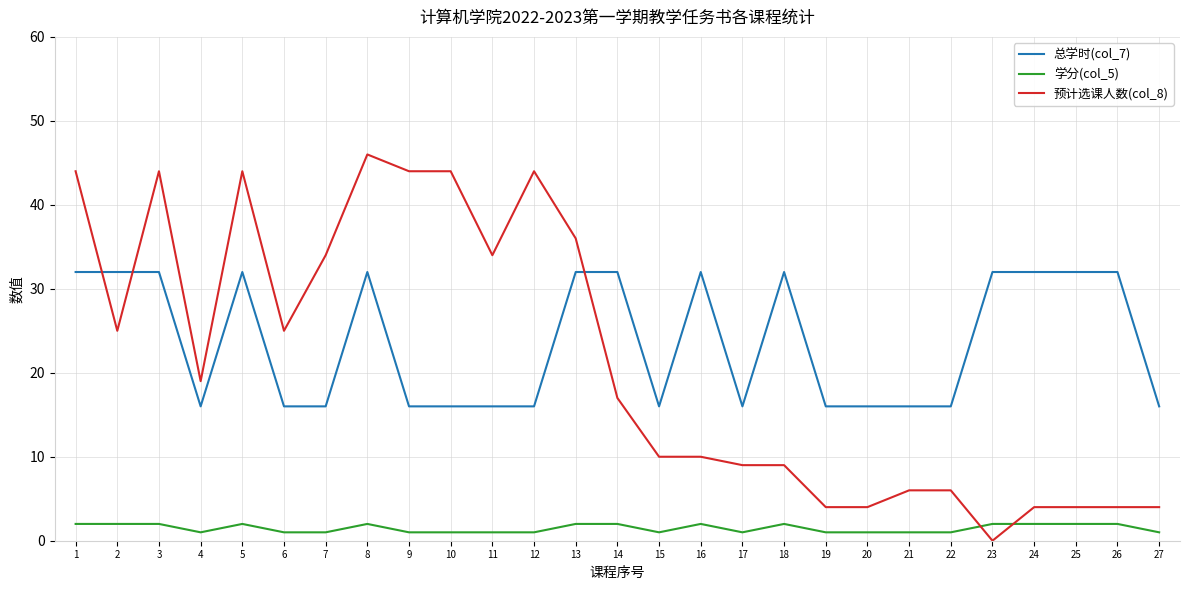

True or false: 总学时(col_7) and 学分(col_5) intersect in this chart.

False